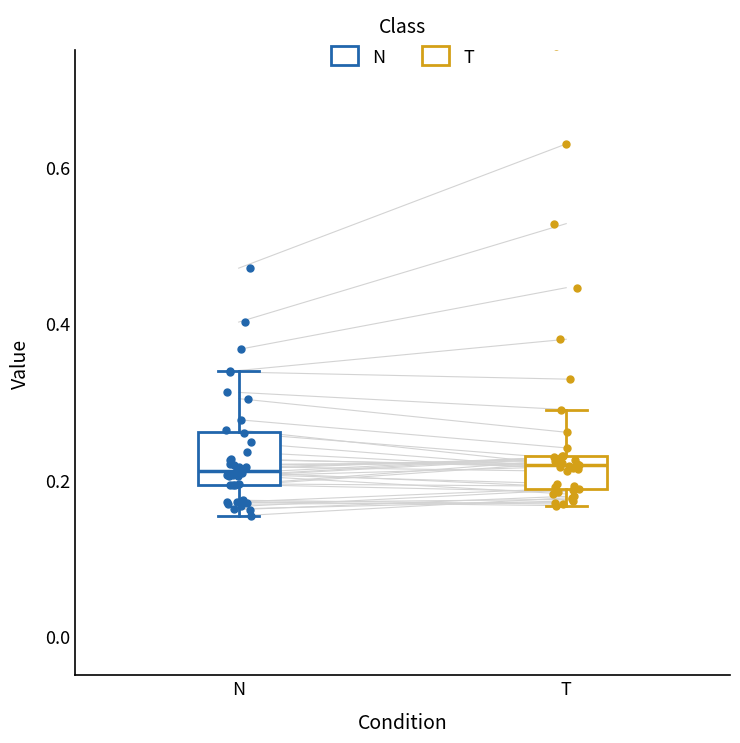

Reading left to right, transcribe this box plot: for each box, give where its median line is, the range the box spans, and where its two whiskers end, as read against the y-axis. The values are not printed on the chart, so give them approximately, as read against the axis.

N: median 0.22, box 0.20 to 0.26, whiskers 0.16 to 0.34
T: median 0.22, box 0.18 to 0.24, whiskers 0.16 to 0.30